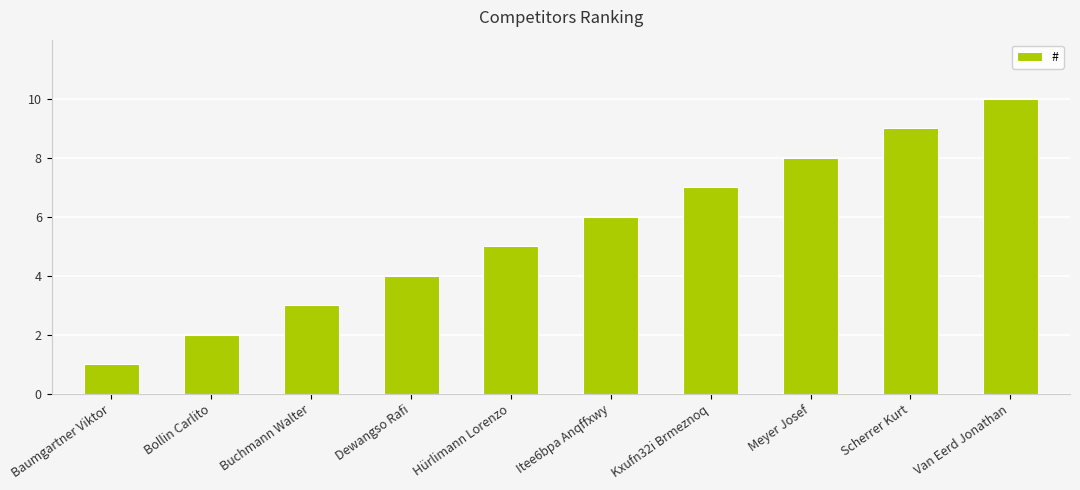

What is the greatest value displayed?

10